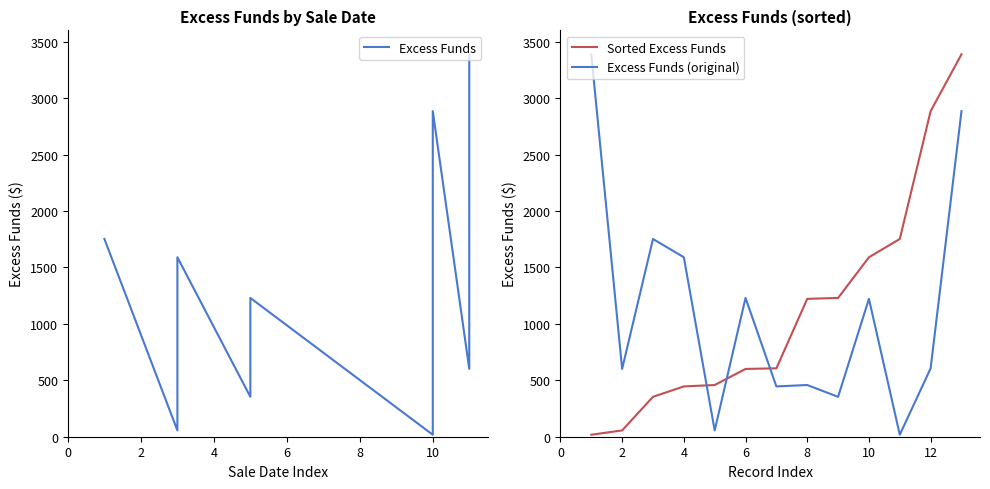

True or false: Excess Funds and Excess Funds (original) cross at least once.

True